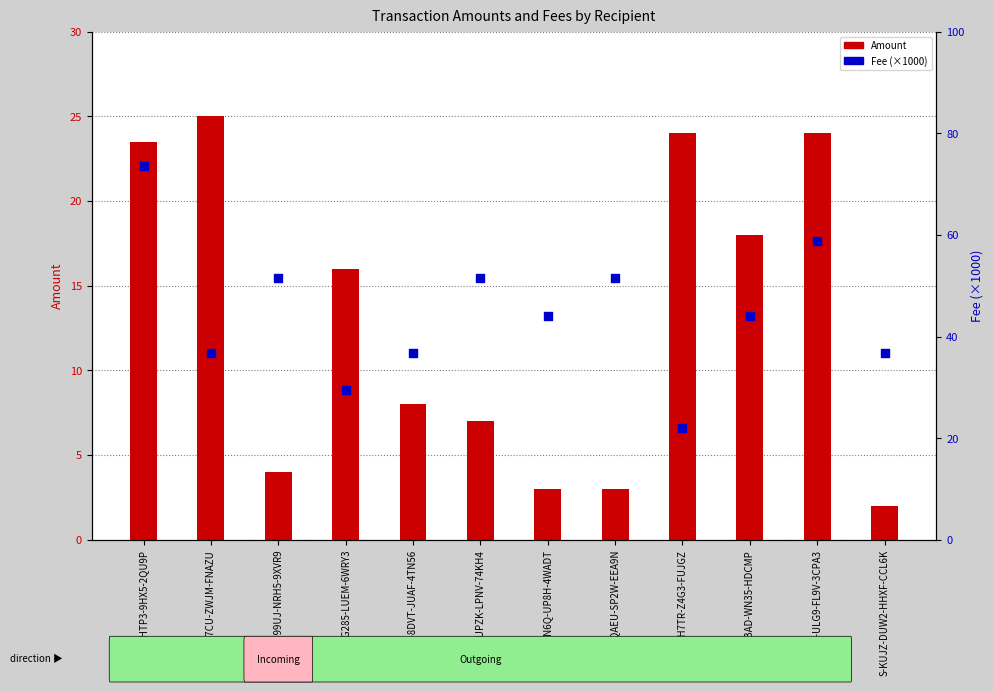

Which series reaches the maximum Y coordinate?

Fee (x1000)